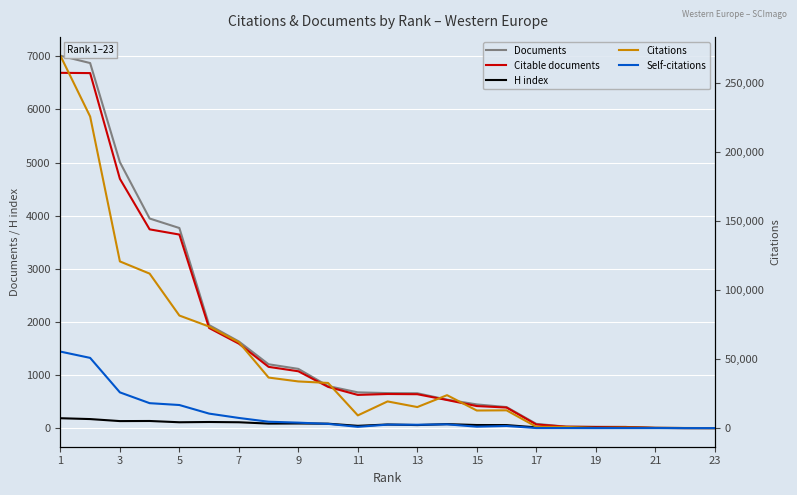

What is the average value of the Documents series?

1601